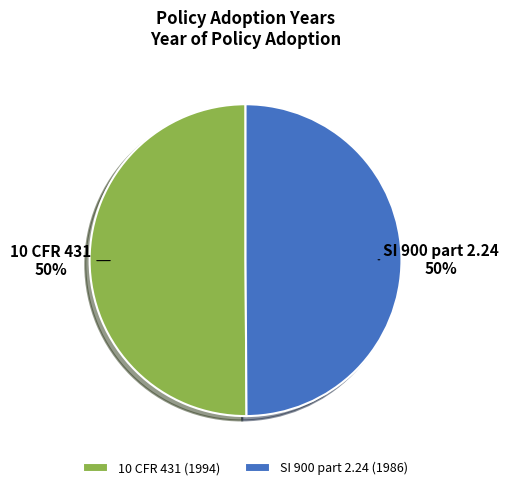

What is the ratio of the value at SI 900 part 2.24 to the value at 10 CFR 431?

1.0